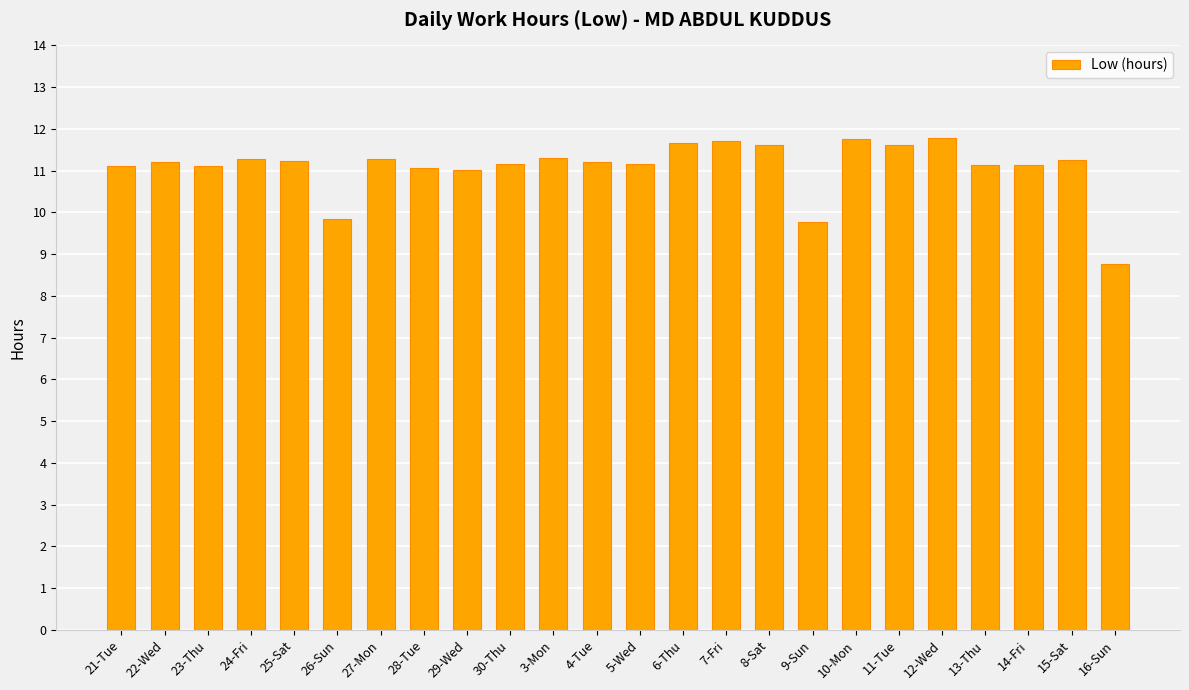

Is it true that the value at 4-Tue is 11.2?

True